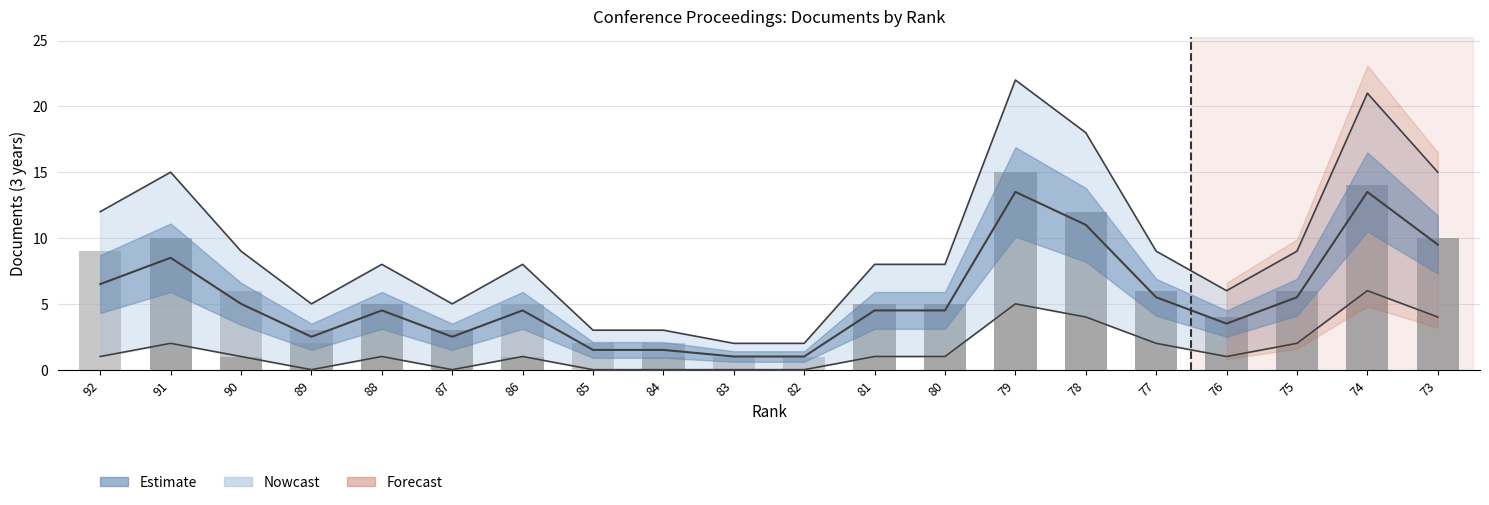

Are the bars grouped side by side (vs. stacked)?

No